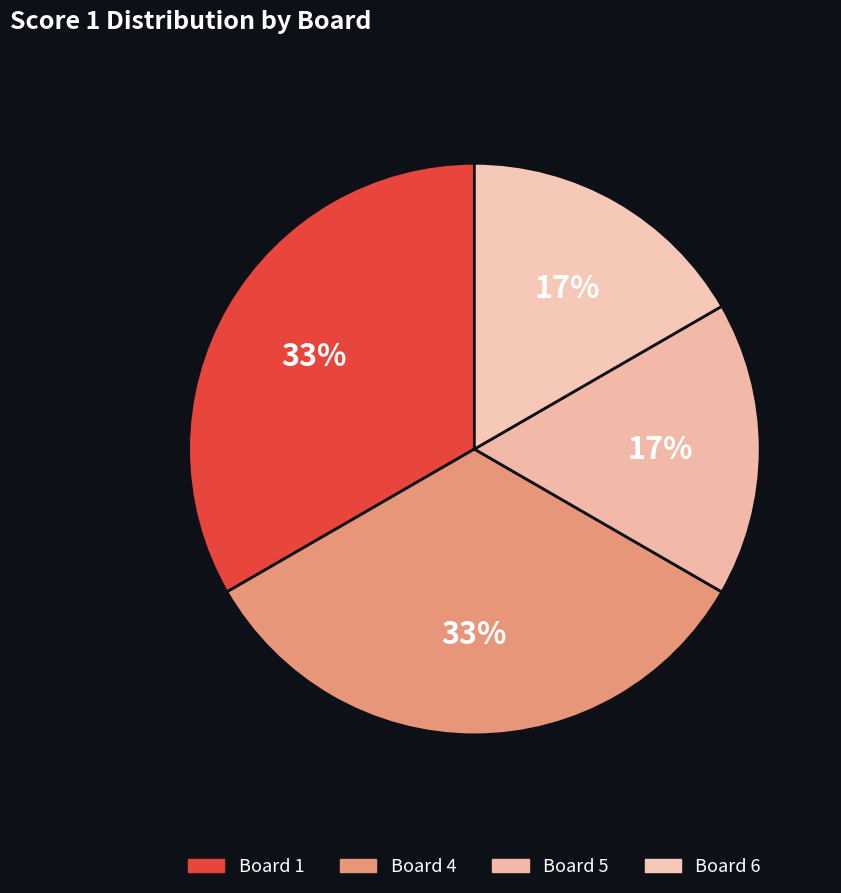

Combined, what portion of the pie is Board 6 and Board 1?

50.0%